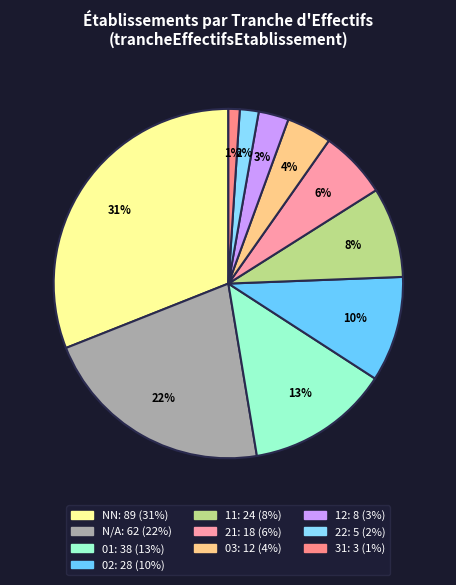

How many slices are in this pie chart?

10